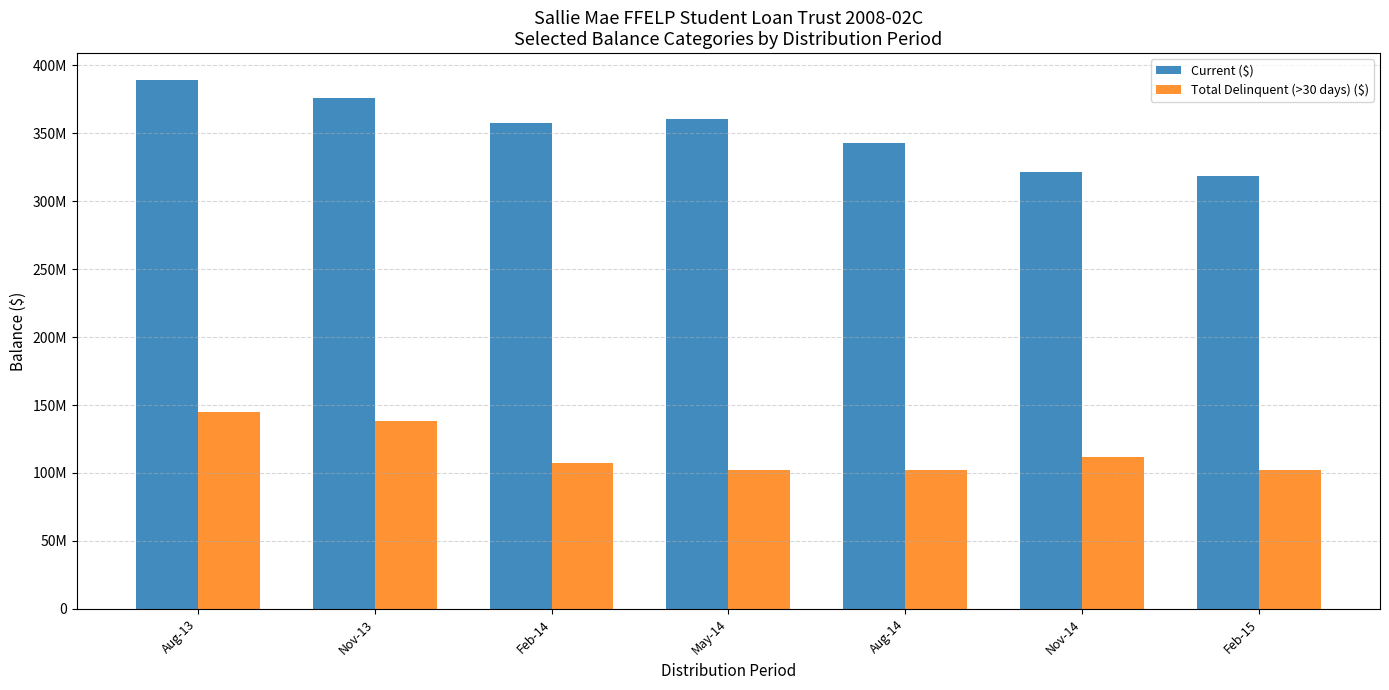

Is it true that Current ($) equals 541245739.5 at May-14?

False